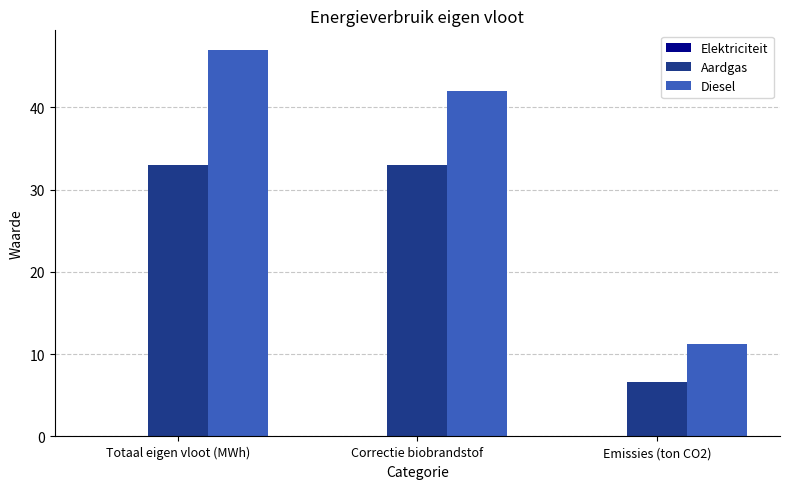

What is the difference between the highest and lowest values at Correctie biobrandstof?

9.0